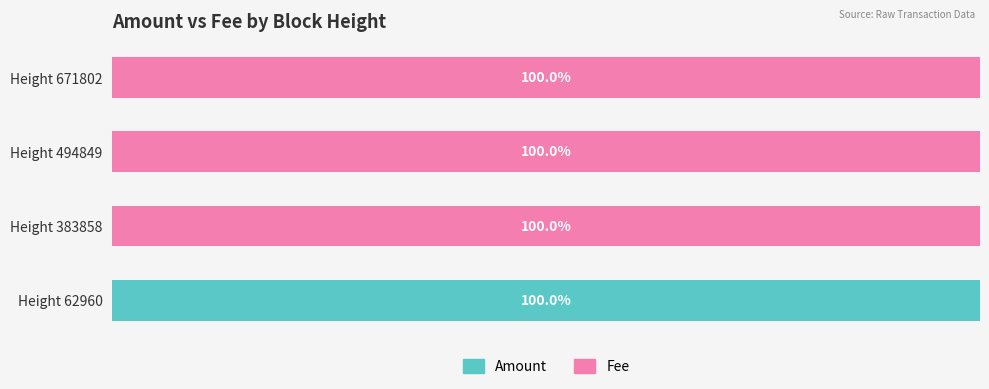

What are all the series names shown in the legend?

Amount, Fee